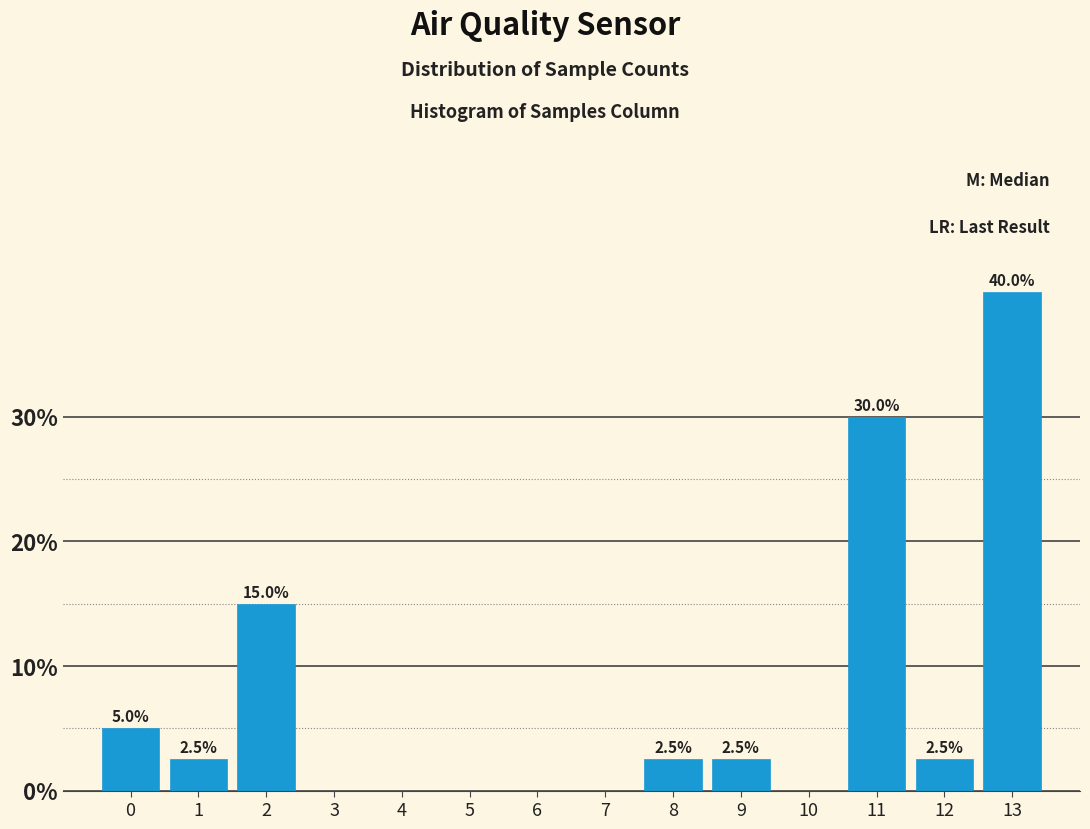

Reading left to right, what are all the values shown in this chart?

0=5.0	1=2.5	2=15.0	3=0.0	4=0.0	5=0.0	6=0.0	7=0.0	8=2.5	9=2.5	10=0.0	11=30.0	12=2.5	13=40.0